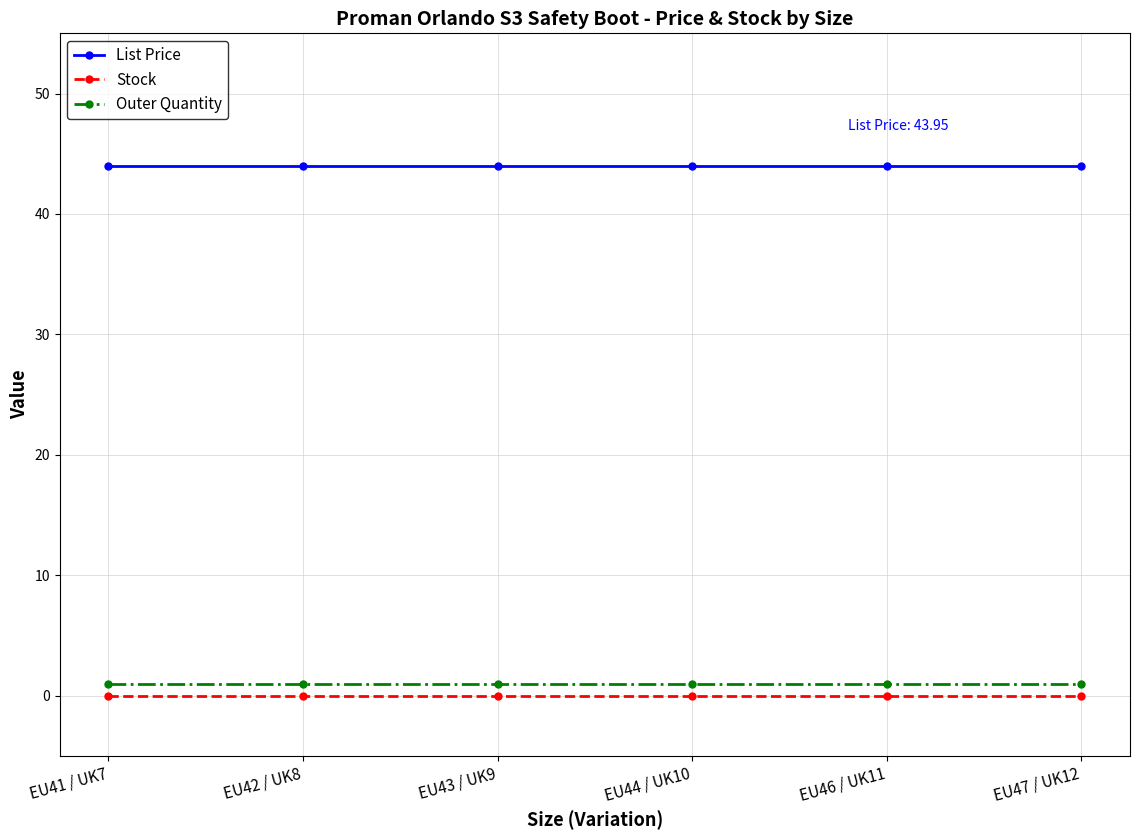

Rank the series by their maximum value, from lowest to highest.

Stock, Outer Quantity, List Price